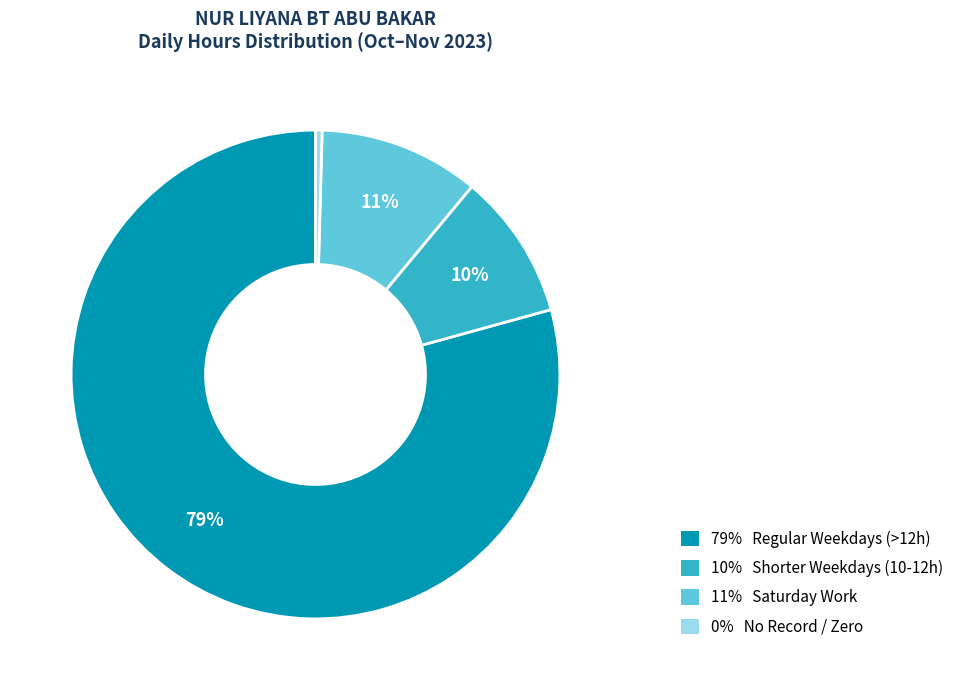

To the nearest percent, what is the difference between the largest and smallest slice percentages?

79%